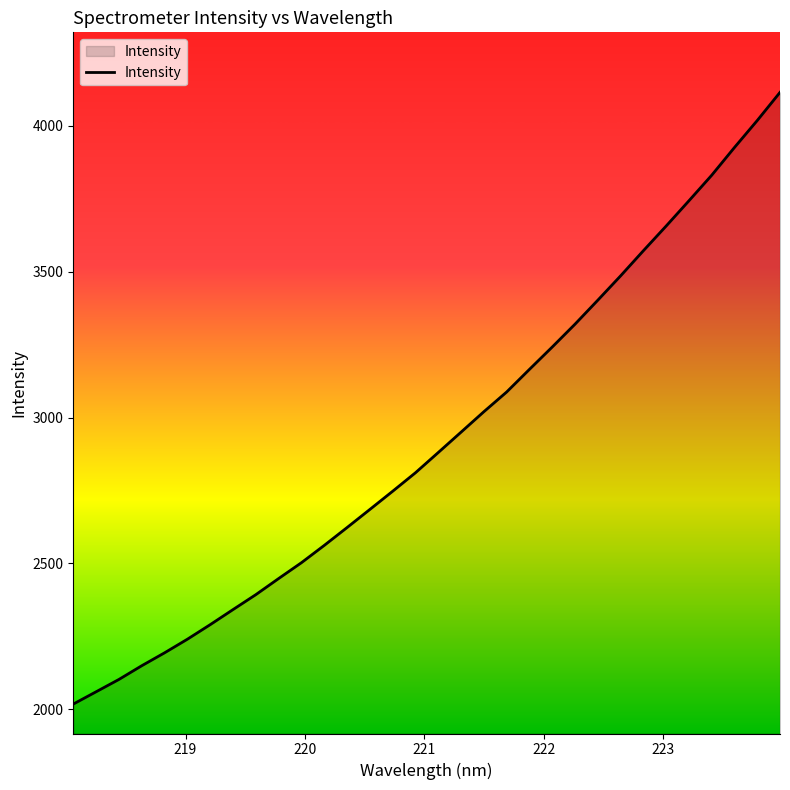

How many lines are shown in the chart?

1